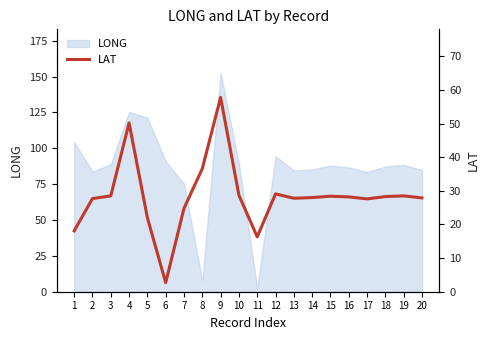

What is the smallest value displayed?

2.7